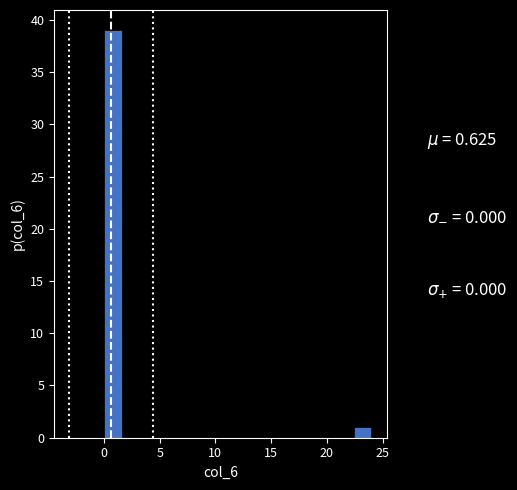

Around what value on the x-axis is the tallest bar? Give the approximate position of its centre, as read against the axis.

1.0